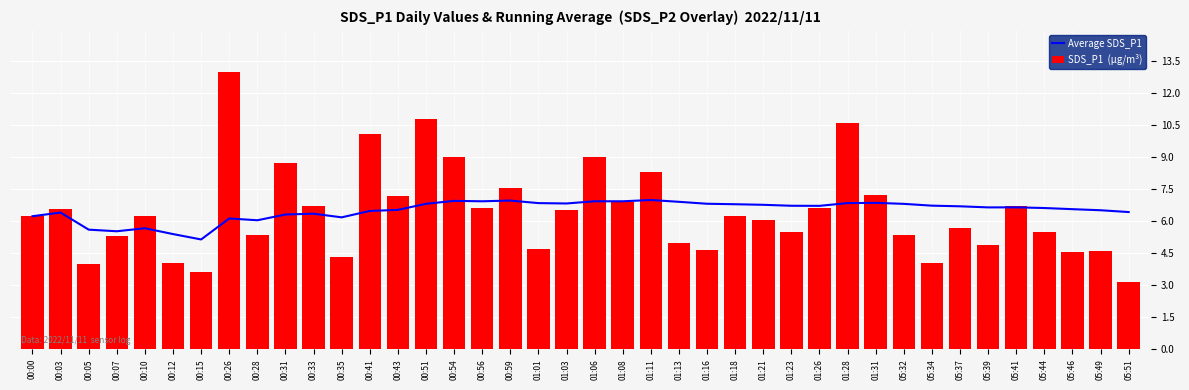

What is the difference between the Average SDS_P1 values at 00:26 and 01:06?

0.8